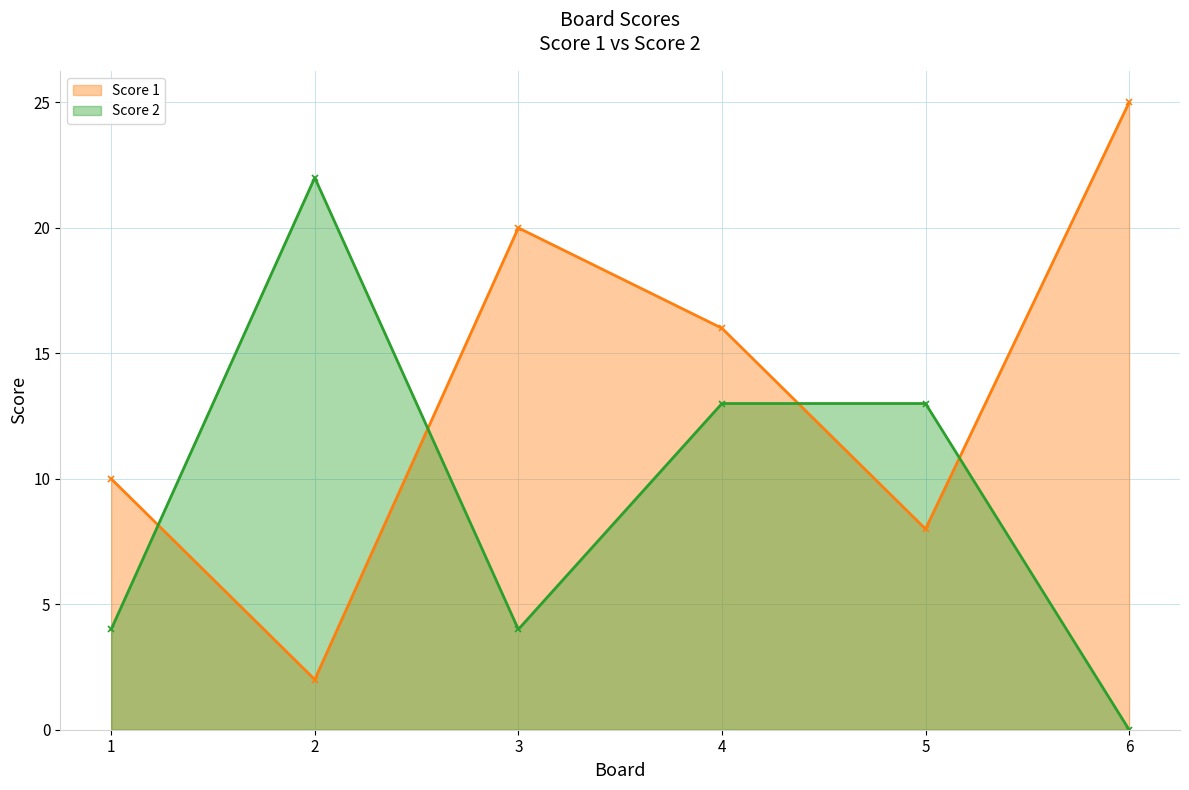

What is the highest value of the Score 2 series?

22